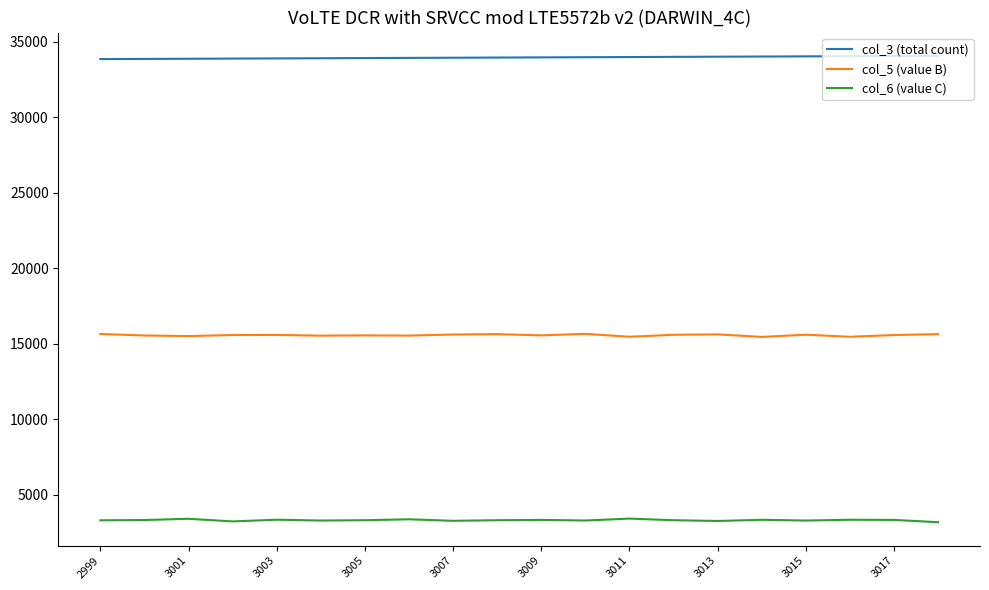

List the series in order of their overall mean, lowest first.

col_6 (value C), col_5 (value B), col_3 (total count)